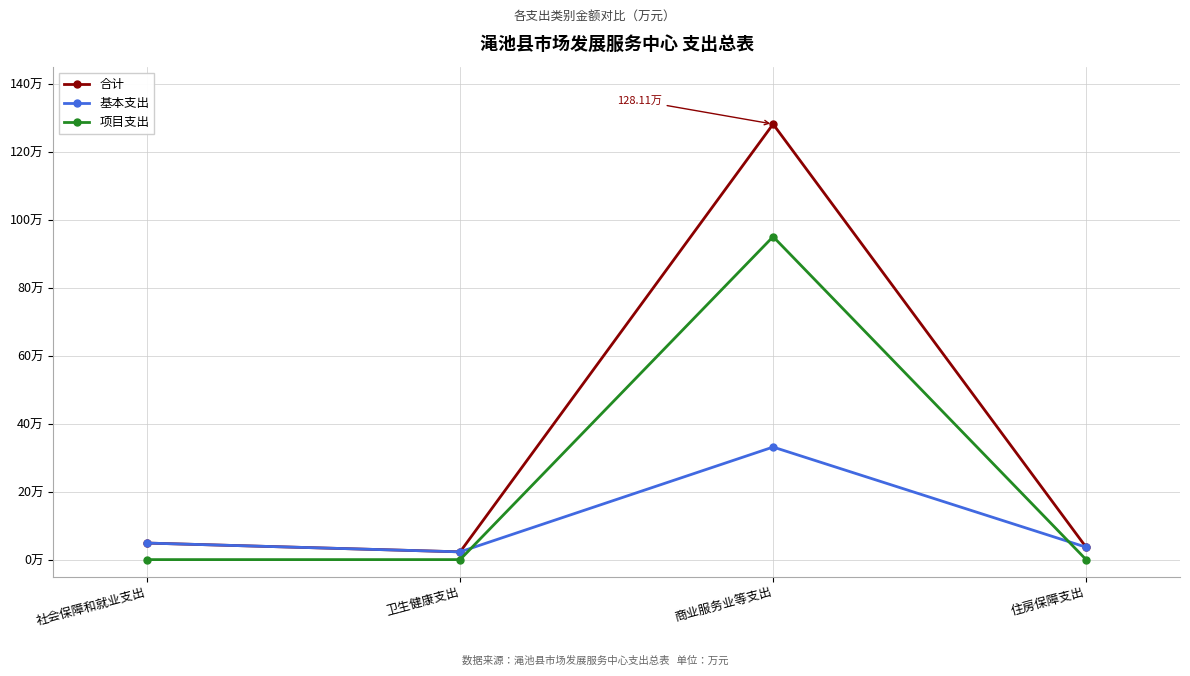

Reading right to left, list all the values displayed in this chart.

合计: 住房保障支出=3.6	商业服务业等支出=128.1	卫生健康支出=2.3	社会保障和就业支出=4.9
基本支出: 住房保障支出=3.6	商业服务业等支出=33.1	卫生健康支出=2.3	社会保障和就业支出=4.9
项目支出: 住房保障支出=0.0	商业服务业等支出=95.0	卫生健康支出=0.0	社会保障和就业支出=0.0